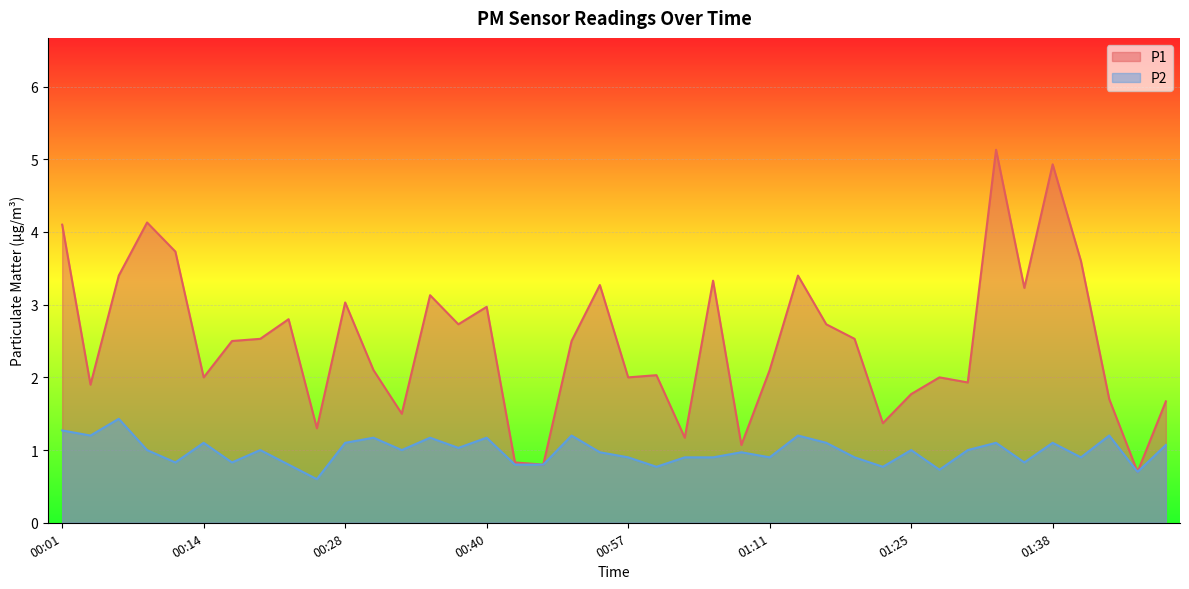

At which label does P2 reach its minimum?

00:25